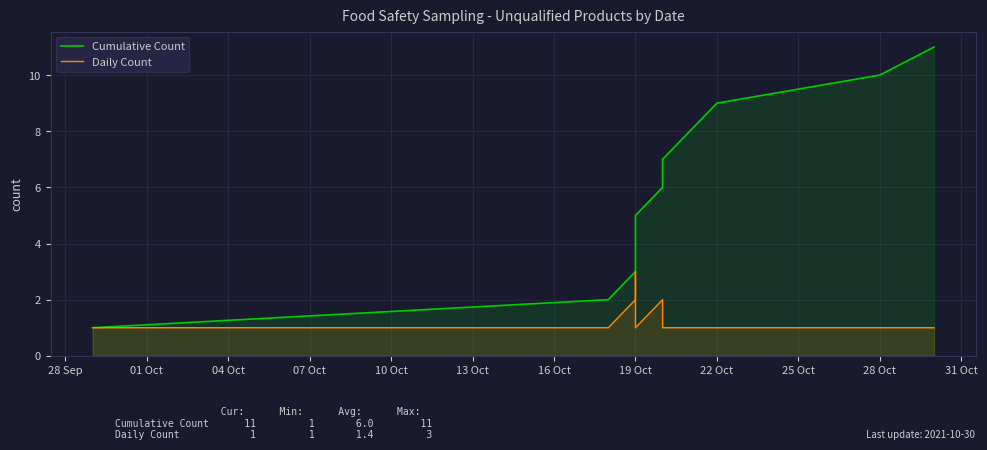

The Cumulative Count series shows 10 at 28 Oct. True or false?

True